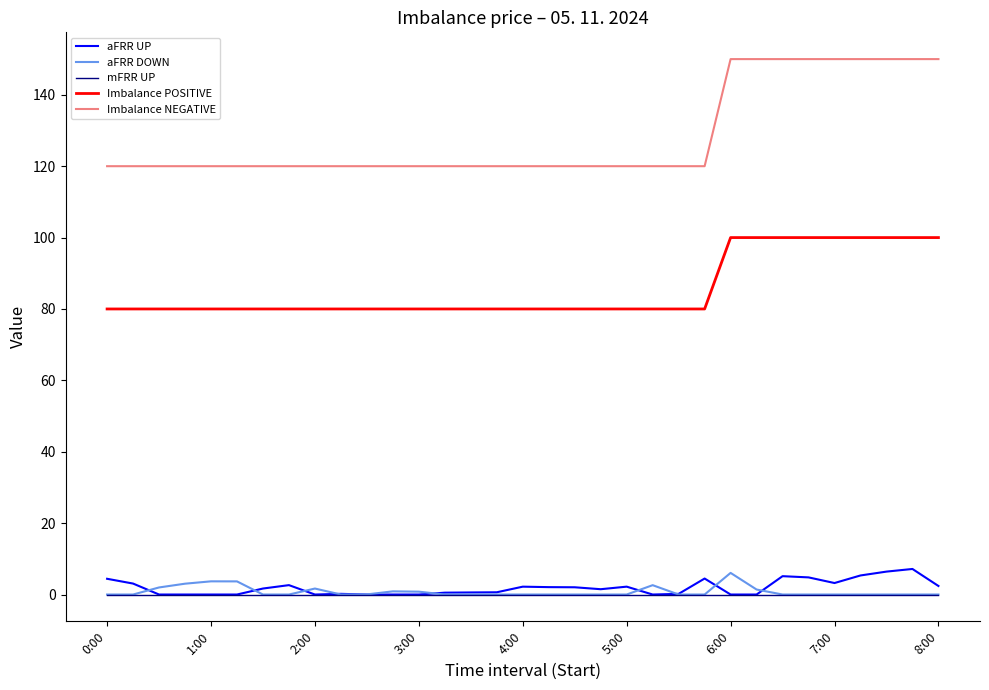

Which series has the largest total across all categories?

Imbalance NEGATIVE